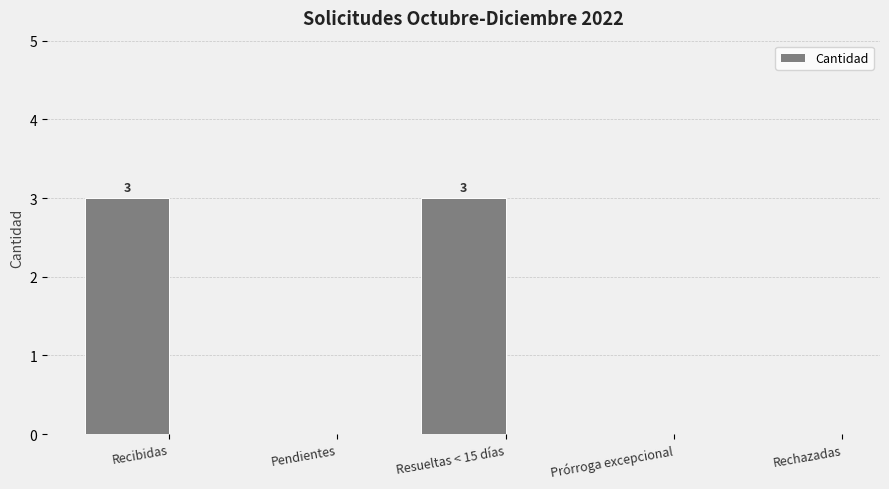

Which has a higher value, Rechazadas or Resueltas < 15 días?

Resueltas < 15 días